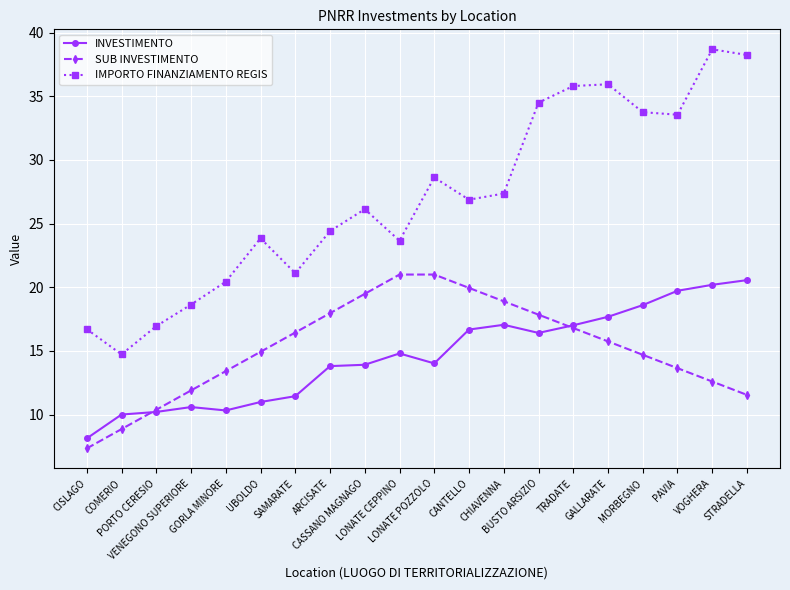

Which series has the largest total across all categories?

IMPORTO FINANZIAMENTO REGIS